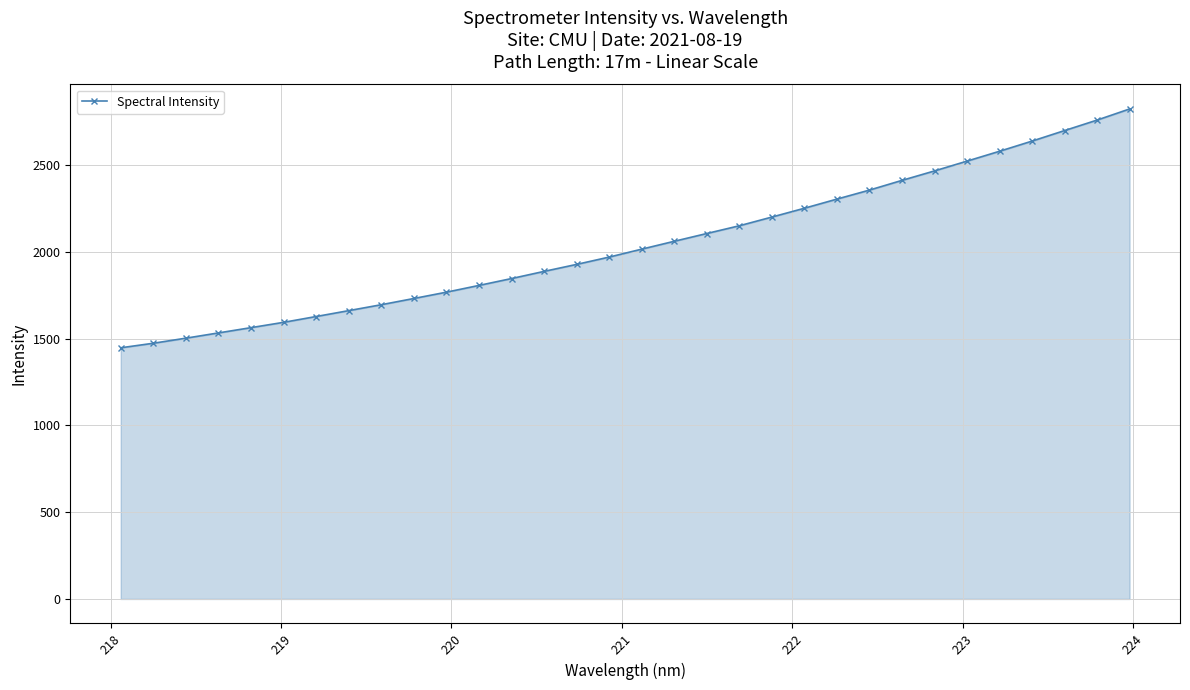

How many distinct data groups are displayed?

1